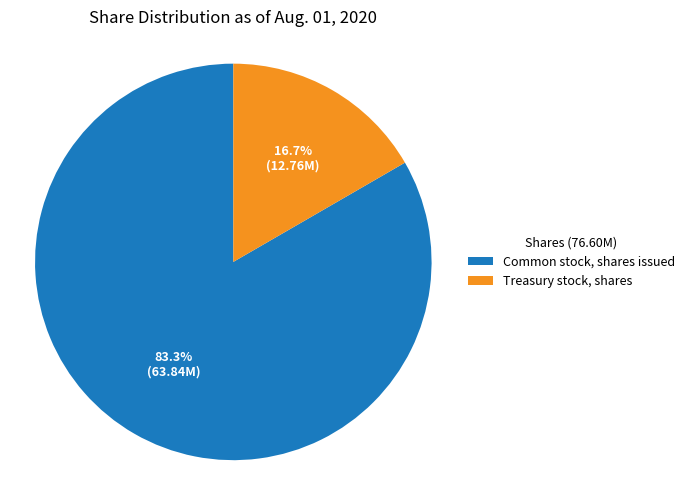

What portion of the pie excludes Common stock, shares issued?

16.7%